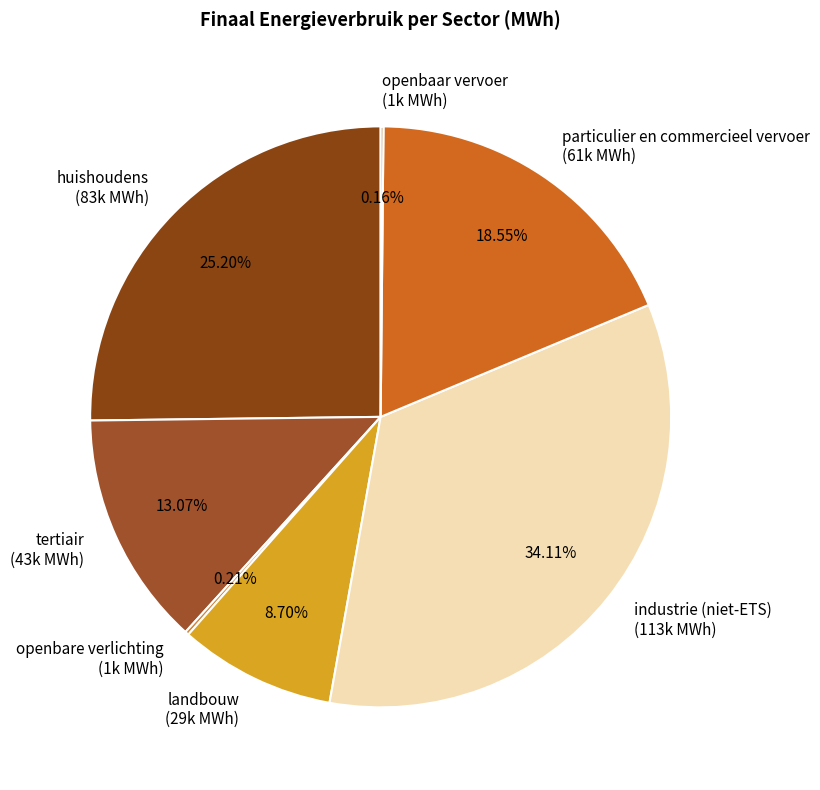

What is the ratio of the value at landbouw (29k MWh) to the value at particulier en commercieel vervoer (61k MWh)?

0.5